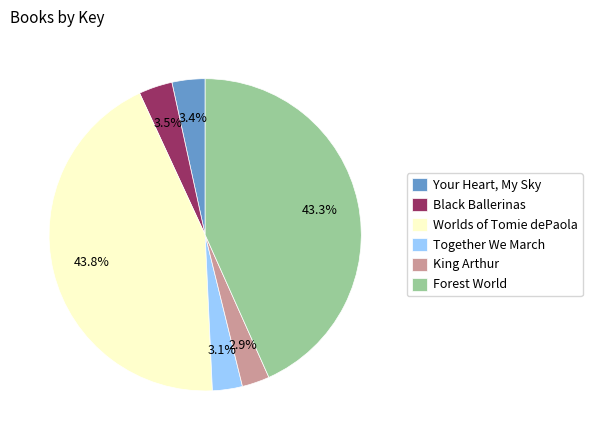

Rank the categories by value from highest to lowest.

Worlds of Tomie dePaola, Forest World, Black Ballerinas, Your Heart, My Sky, Together We March, King Arthur